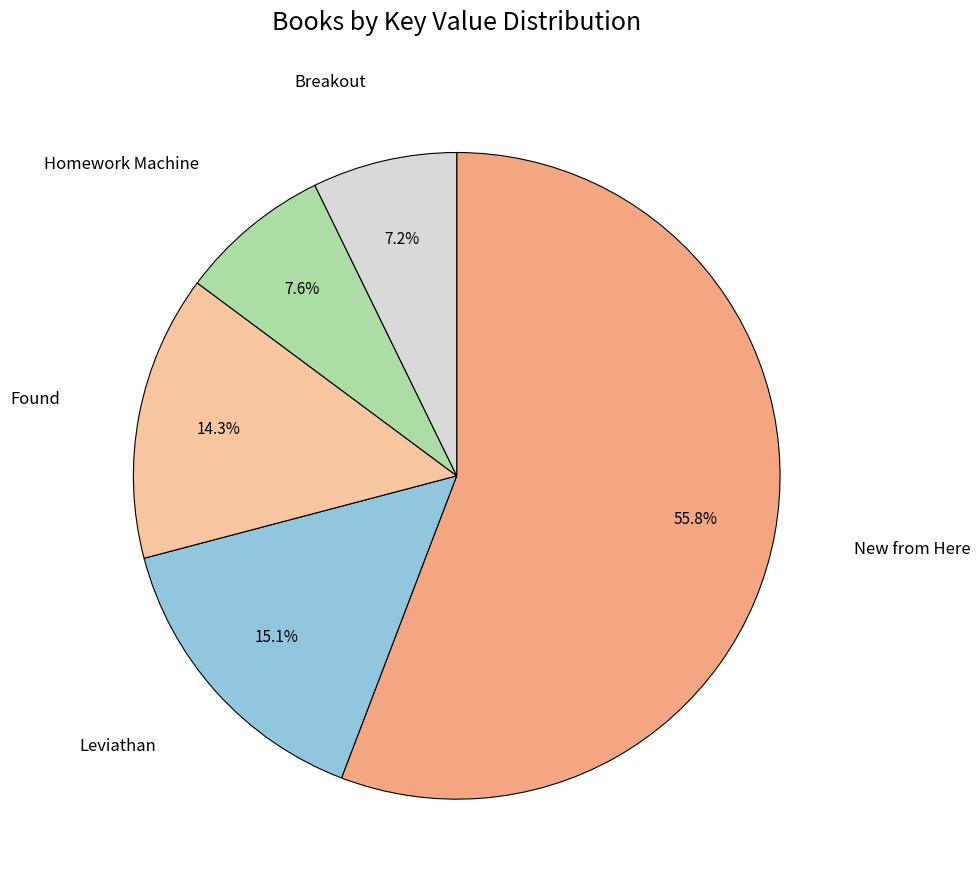

Is there a majority slice in this chart?

Yes